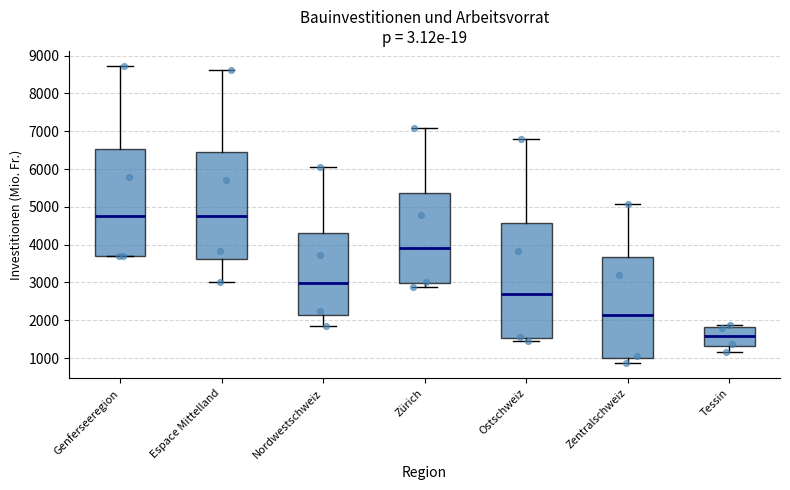

Reading left to right, transcribe this box plot: for each box, give where its median line is, the range the box spans, and where its two whiskers end, as read against the y-axis. The values are not printed on the chart, so give them approximately, as read against the axis.

Genferseeregion: median 4700, box 3700 to 6500, whiskers 3700 to 8700
Espace Mittelland: median 4800, box 3600 to 6400, whiskers 3000 to 8600
Nordwestschweiz: median 3000, box 2100 to 4300, whiskers 1800 to 6100
Zürich: median 3900, box 3000 to 5400, whiskers 2900 to 7100
Ostschweiz: median 2700, box 1500 to 4600, whiskers 1500 (just below the box's lower edge) to 6800
Zentralschweiz: median 2100, box 1000 to 3700, whiskers 900 to 5100
Tessin: median 1600, box 1300 to 1800, whiskers 1200 to 1900